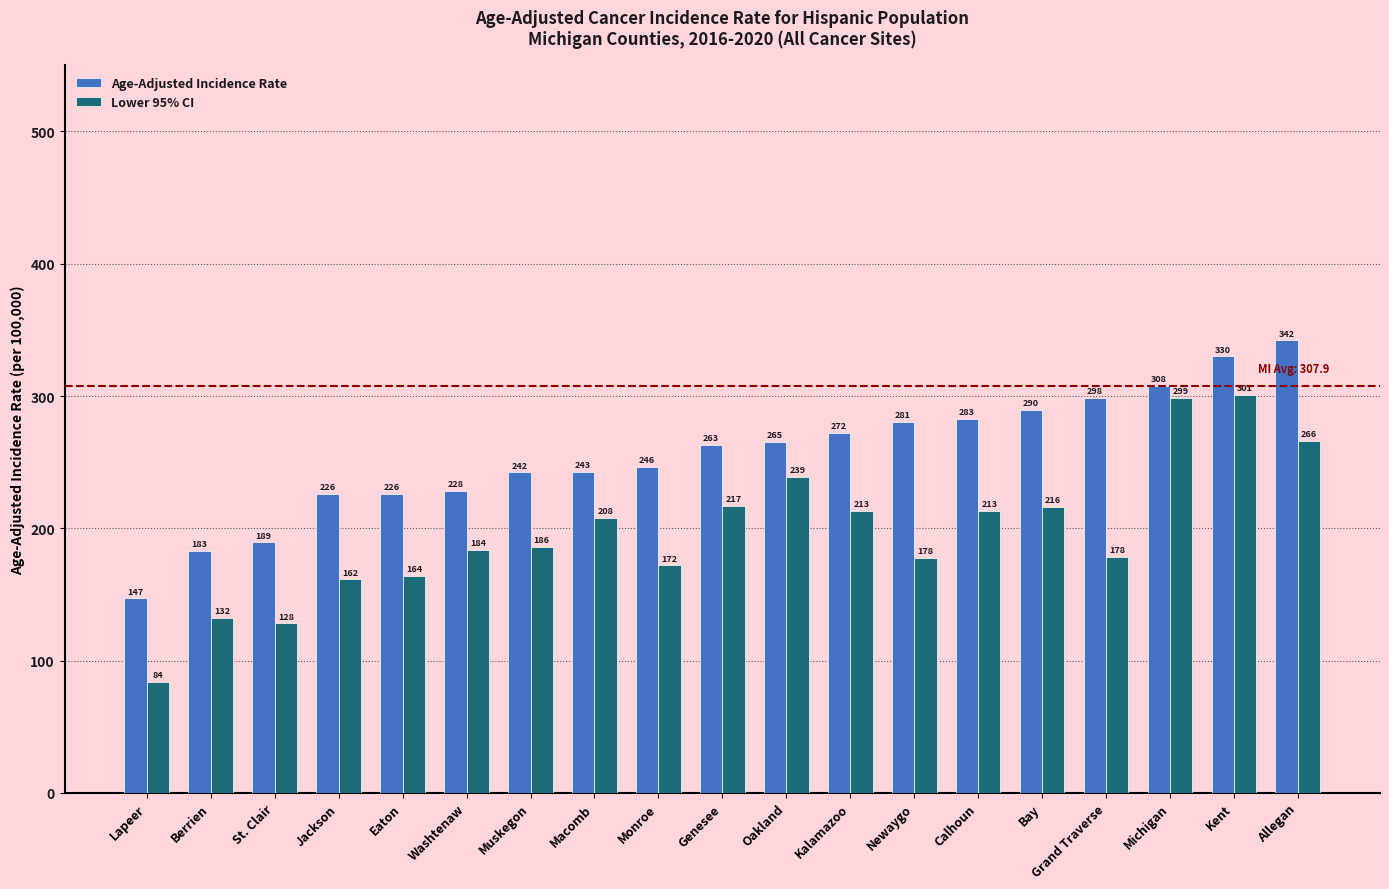

Which category has the lowest value across all series?

Lapeer